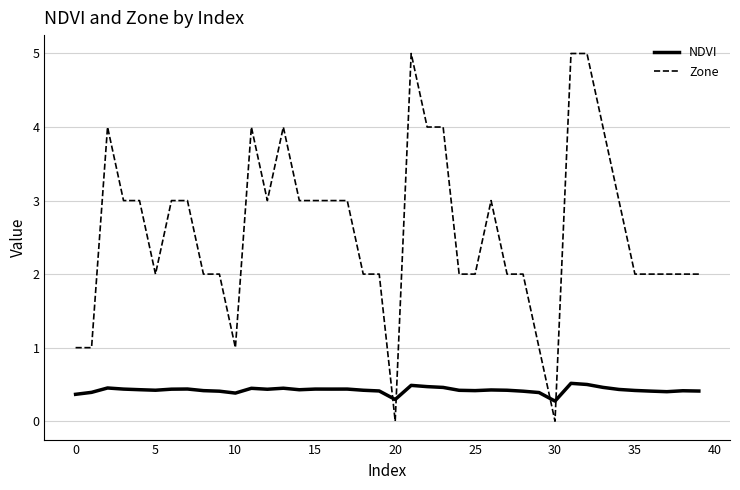

What is the maximum value shown in the chart?

5.0